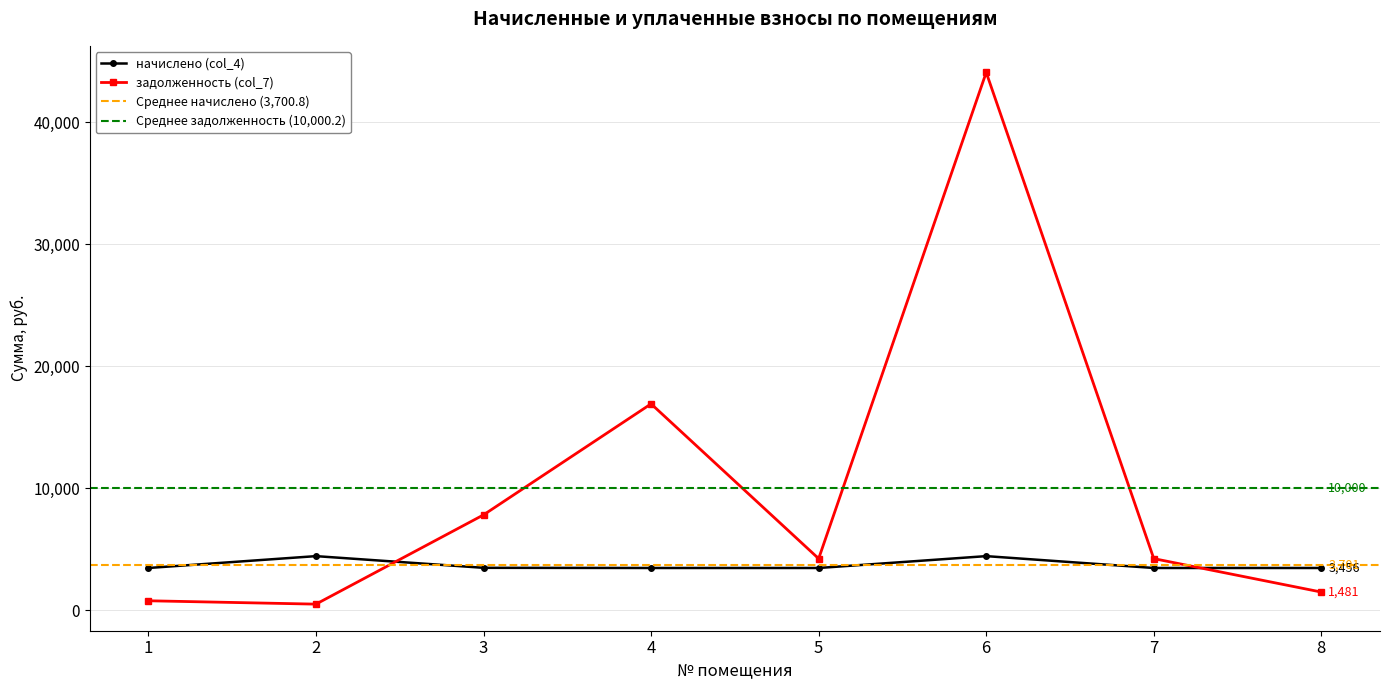

How many times do задолженность (col_7) and начислено (col_4) cross each other?

2